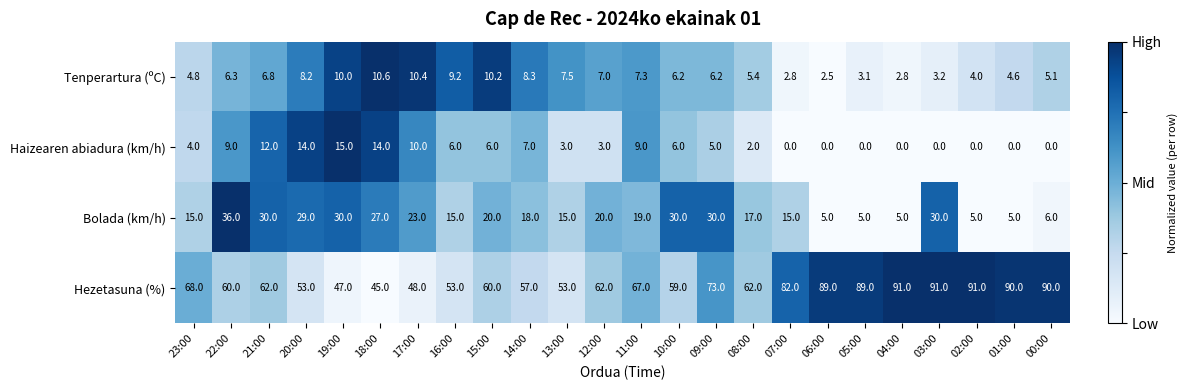

Between 18:00 and 11:00, which series saw the biggest shift?

Hezetasuna (%)